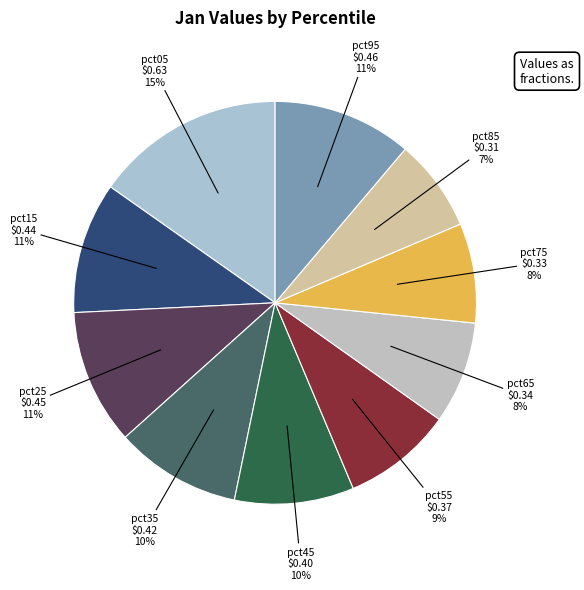

Is there a majority slice in this chart?

No